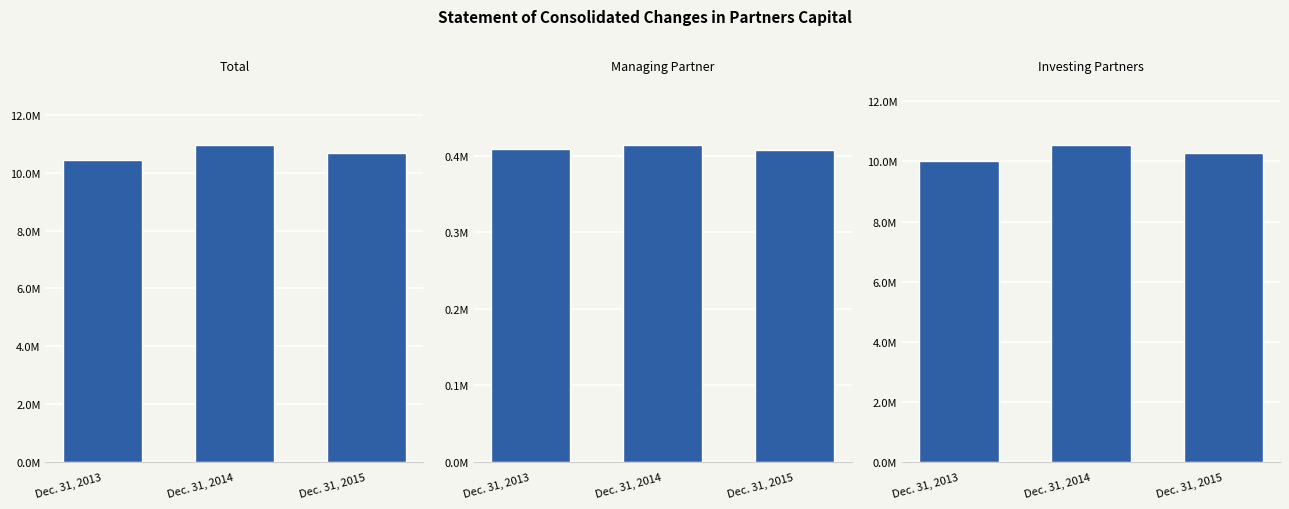

Is it true that Investing Partners equals 17984660 at Dec. 31, 2015?

False